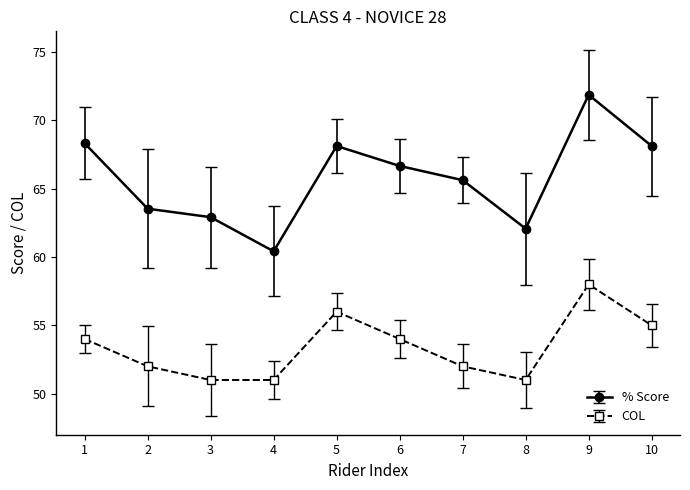

Which series has the widest spread of values?

% Score